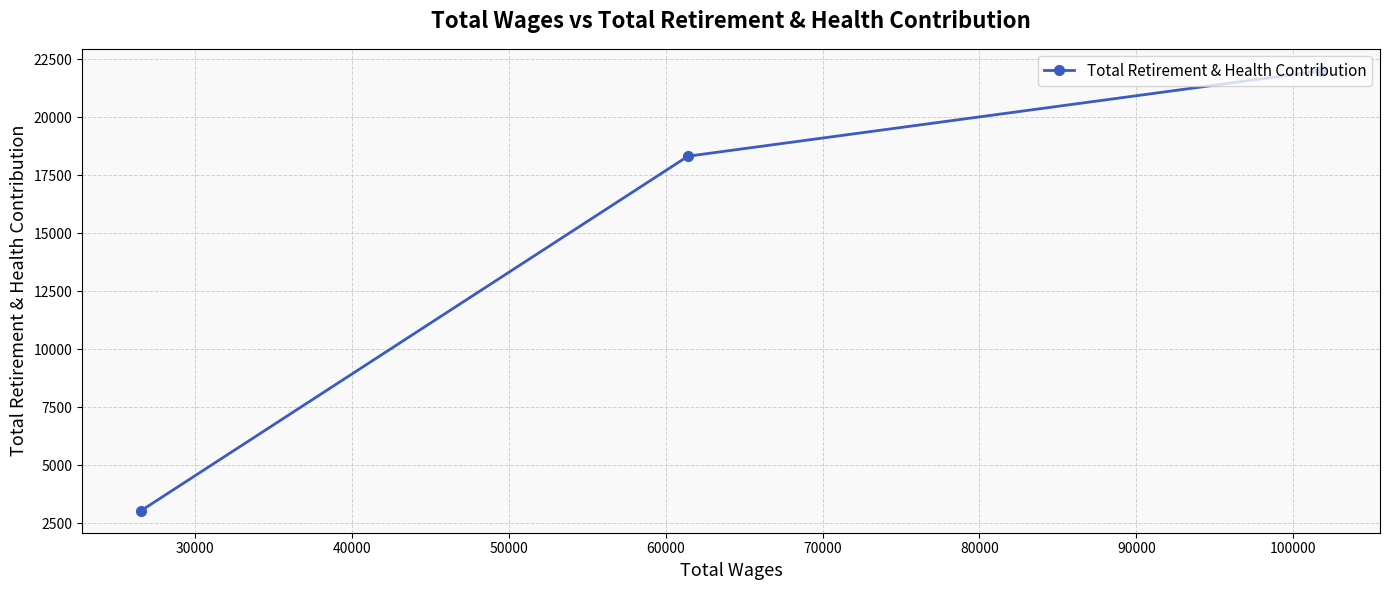

What is the maximum value shown in the chart?

21999